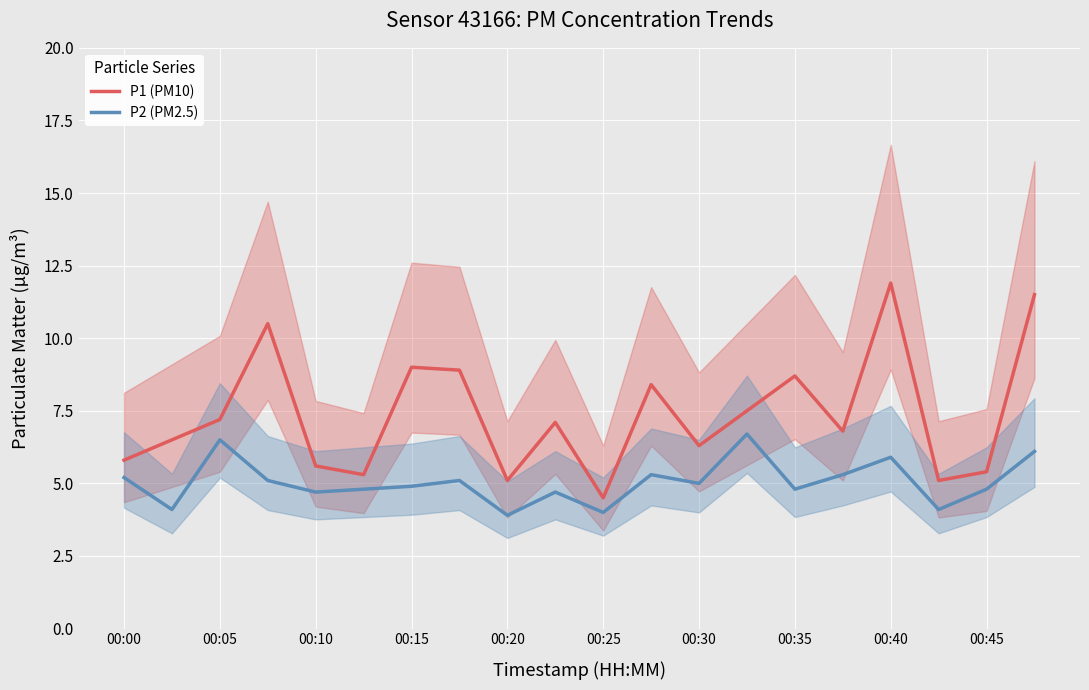

Reading left to right, what are all the values shown in this chart?

P1 (PM10): 5.8	6.5	7.2	10.5	5.6	5.3	9.0	8.9	5.1	7.1	4.5	8.4	6.3	7.5	8.7	6.8	11.9	5.1	5.4	11.5
P2 (PM2.5): 5.2	4.1	6.5	5.1	4.7	4.8	4.9	5.1	3.9	4.7	4.0	5.3	5.0	6.7	4.8	5.3	5.9	4.1	4.8	6.1